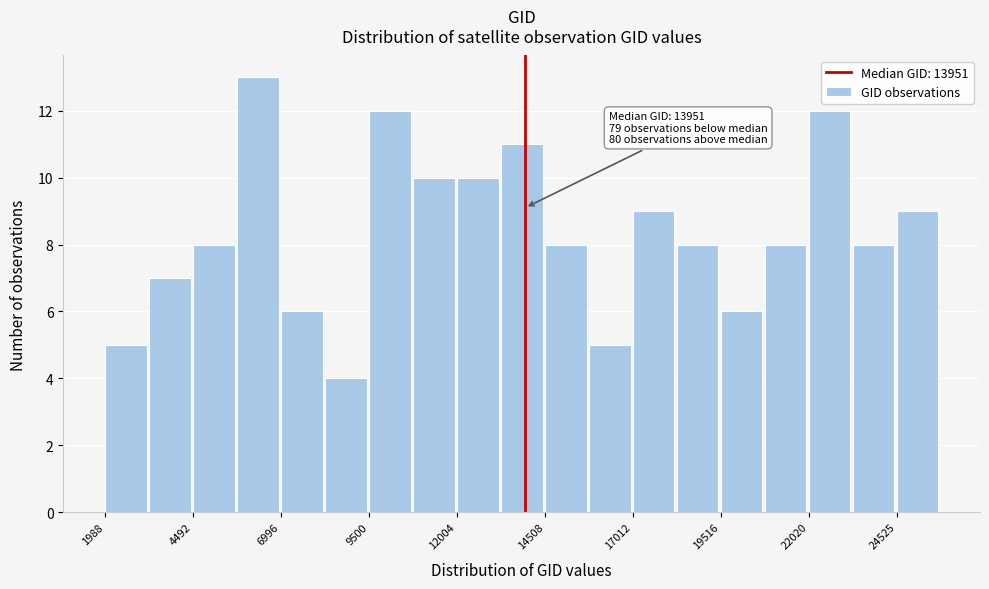

Around what value on the x-axis is the tallest bar? Give the approximate position of its centre, as read against the axis.

6500